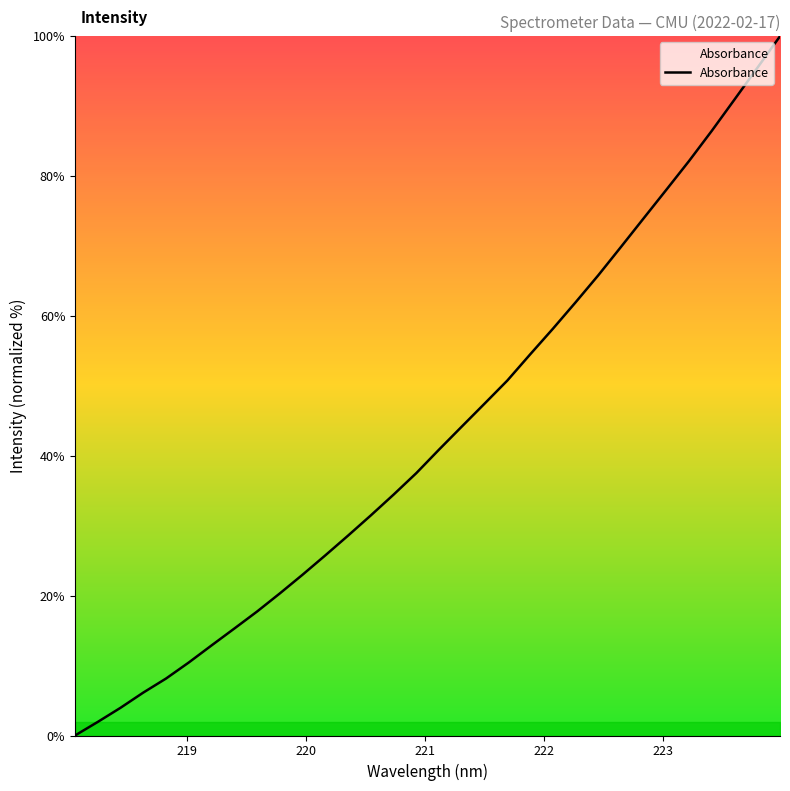

What is the difference between the maximum and minimum values?

100.0